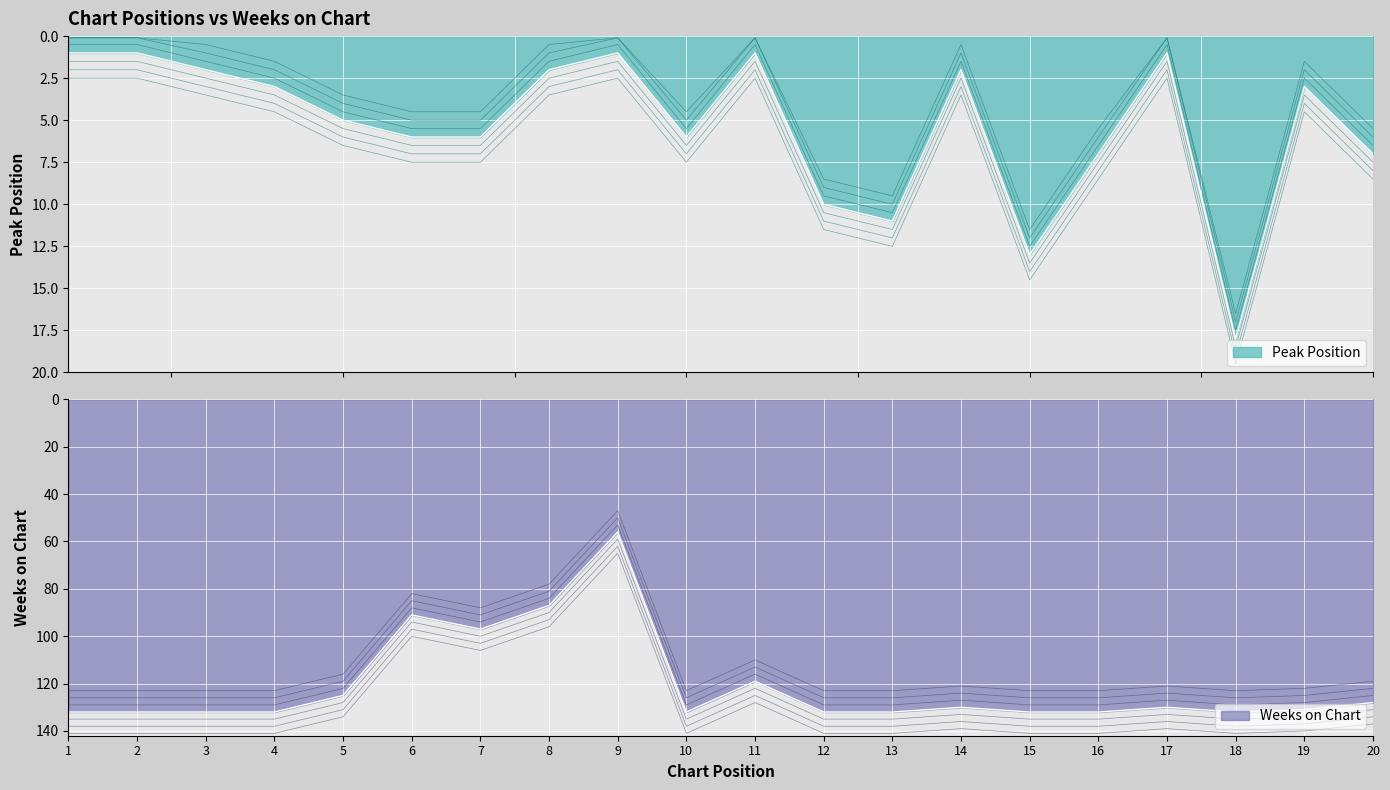

True or false: Weeks on Chart and Peak Position cross at least once.

False